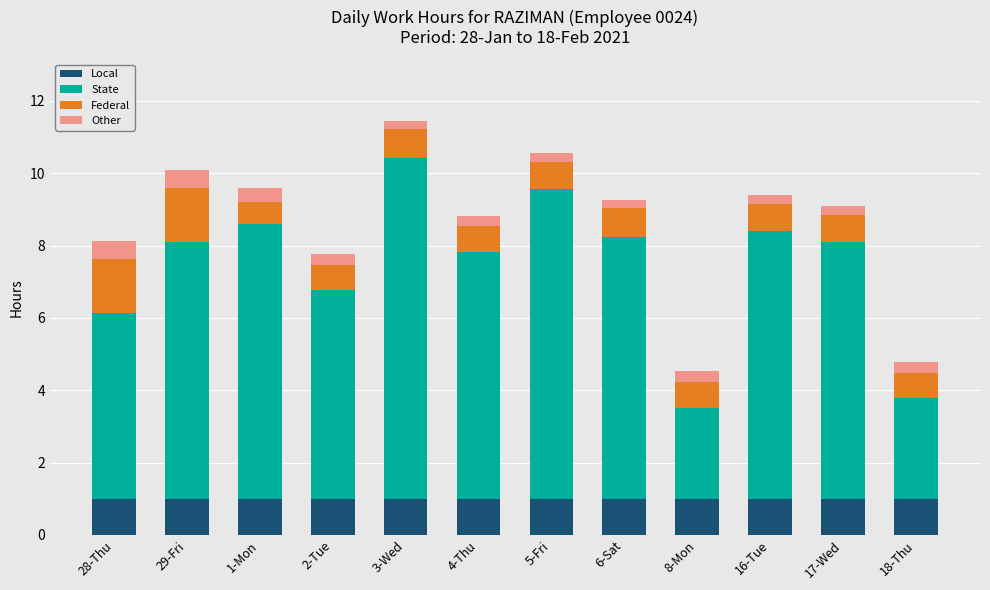

What is the lowest value of the Local series?

1.0